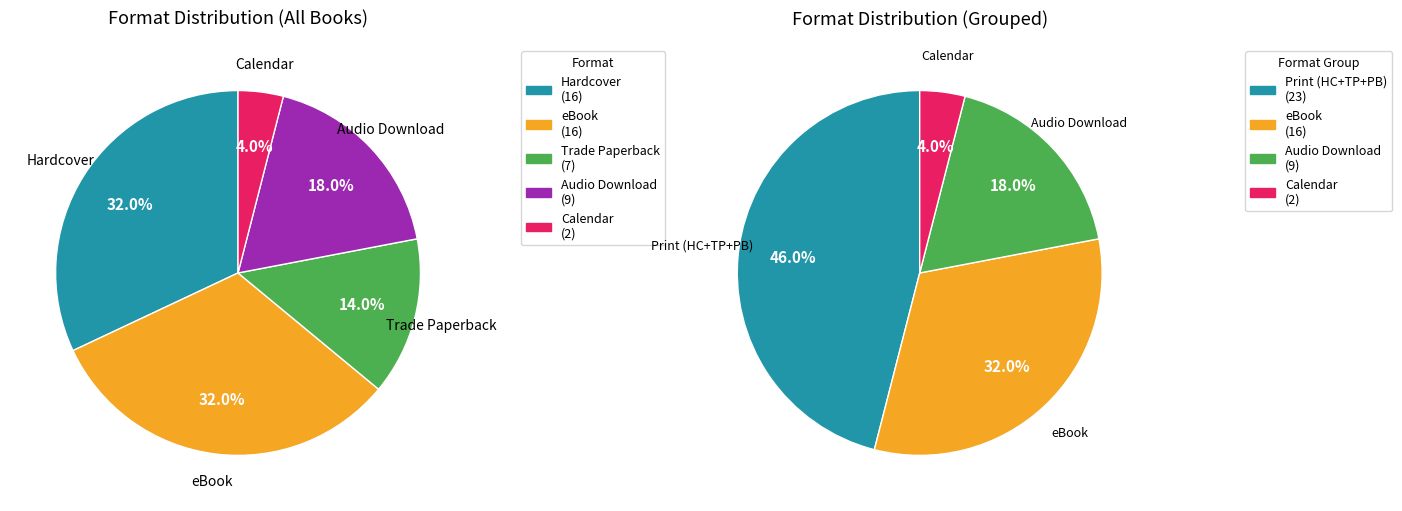

Between Calendar and Trade Paperback, which is larger?

Trade Paperback